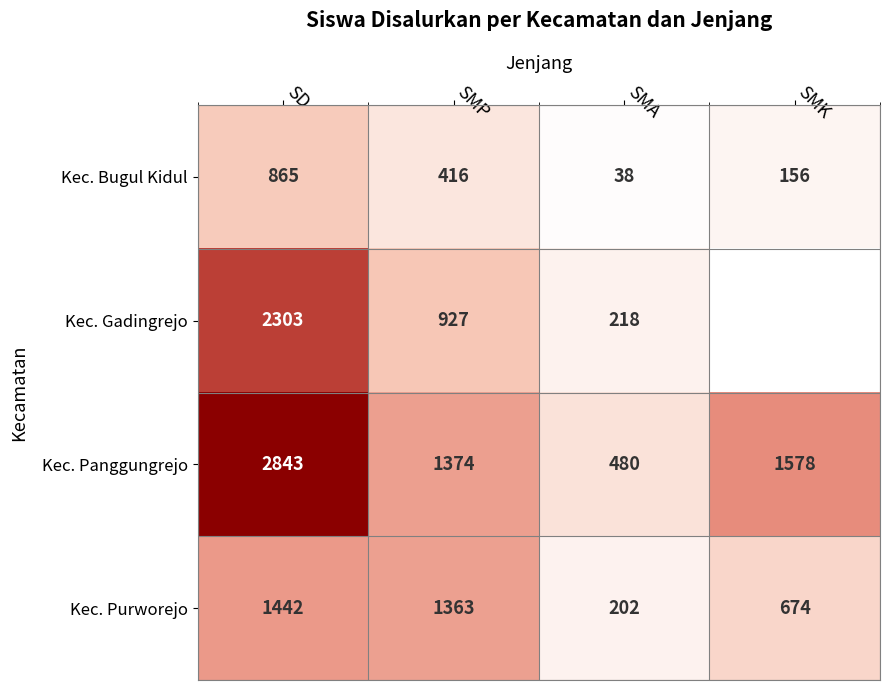

List the labels in order of Kec. Purworejo value, smallest first.

SMA, SMK, SMP, SD